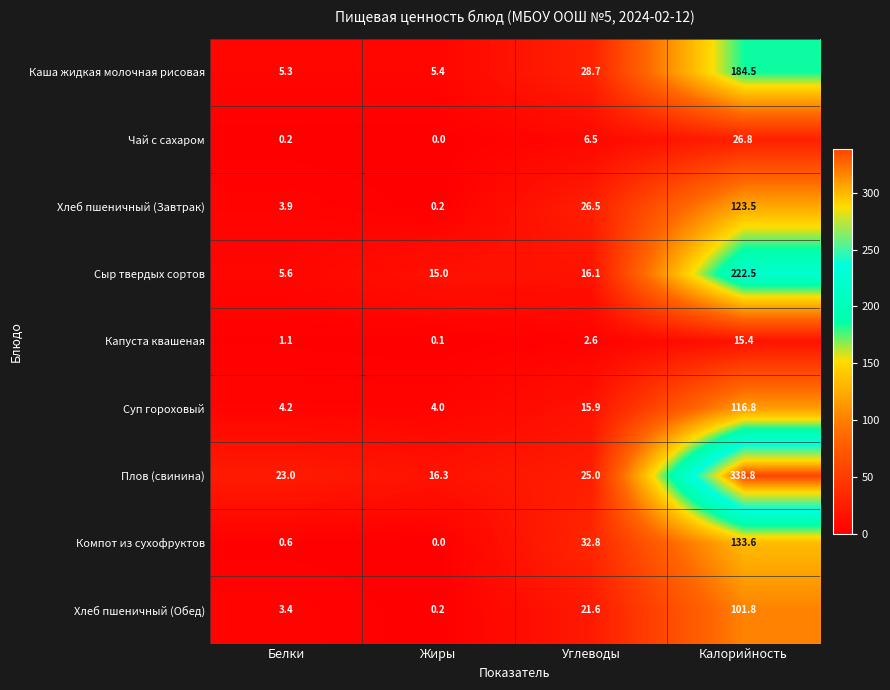

What is the highest value of the Плов (свинина) series?

338.8